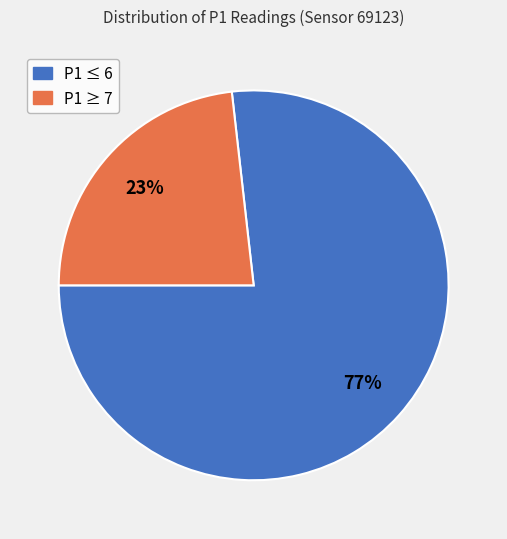

Does any single category account for the majority?

Yes